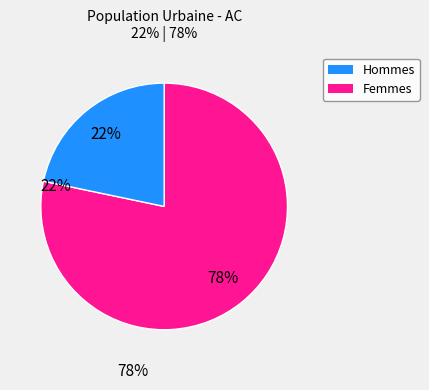

Does any single category account for the majority?

Yes